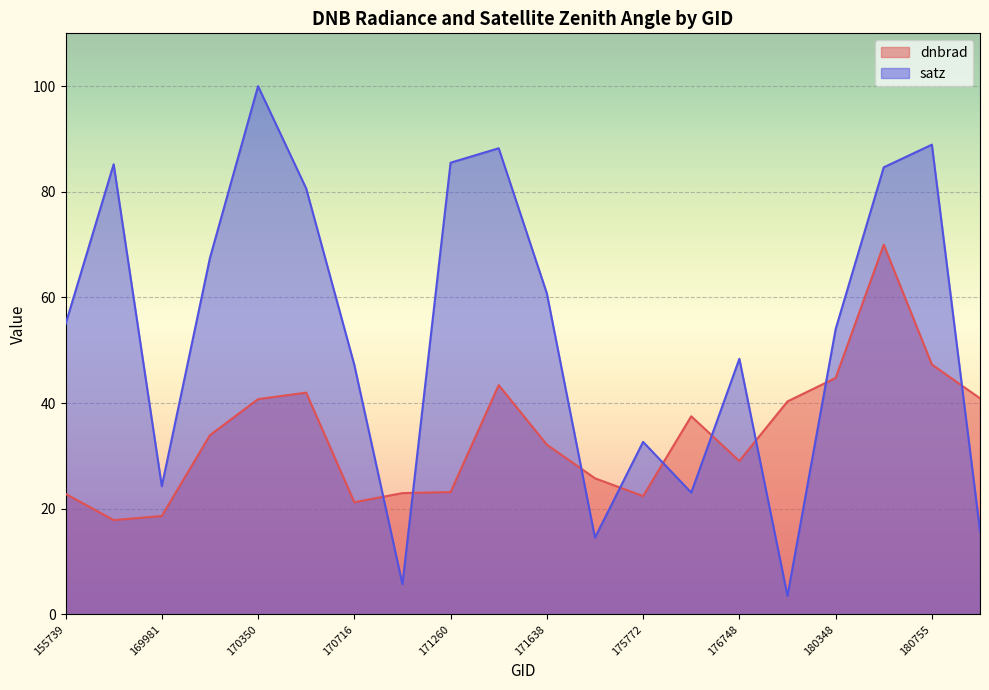

The dnbrad series shows 70.0 at 180544. True or false?

True